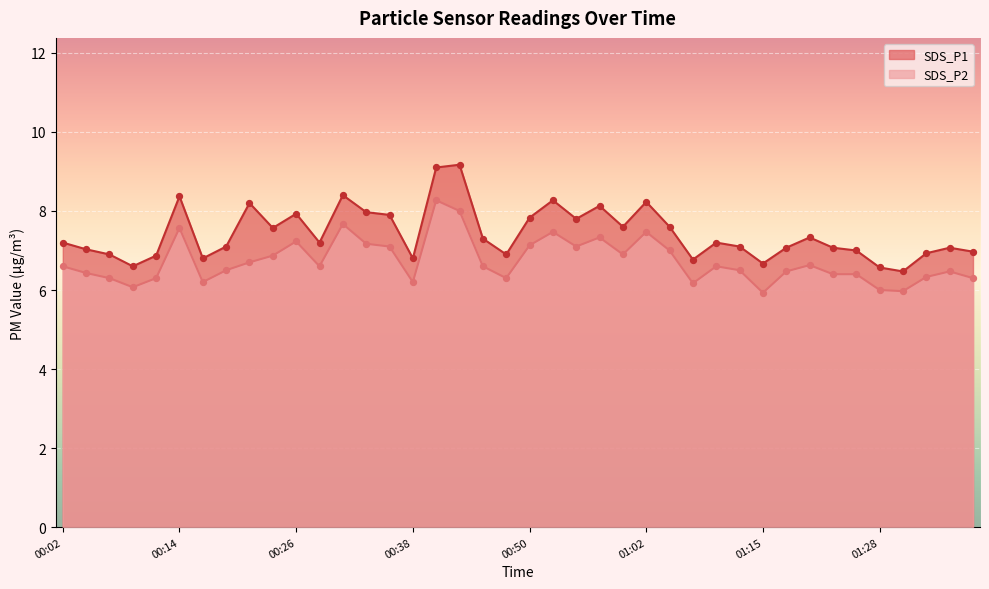

Which series has the largest total across all categories?

SDS_P1